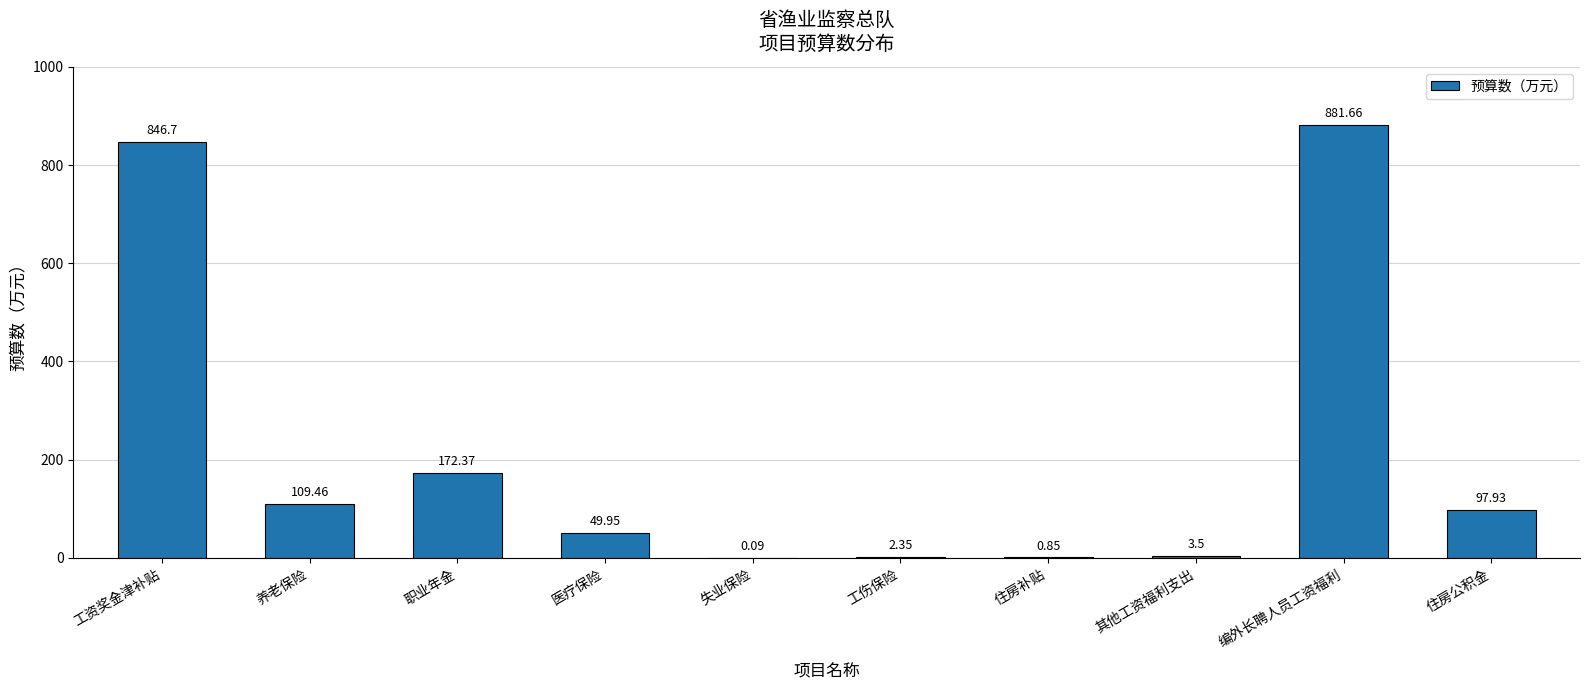

What is the sum of the values at 职业年金 and 医疗保险?

222.3